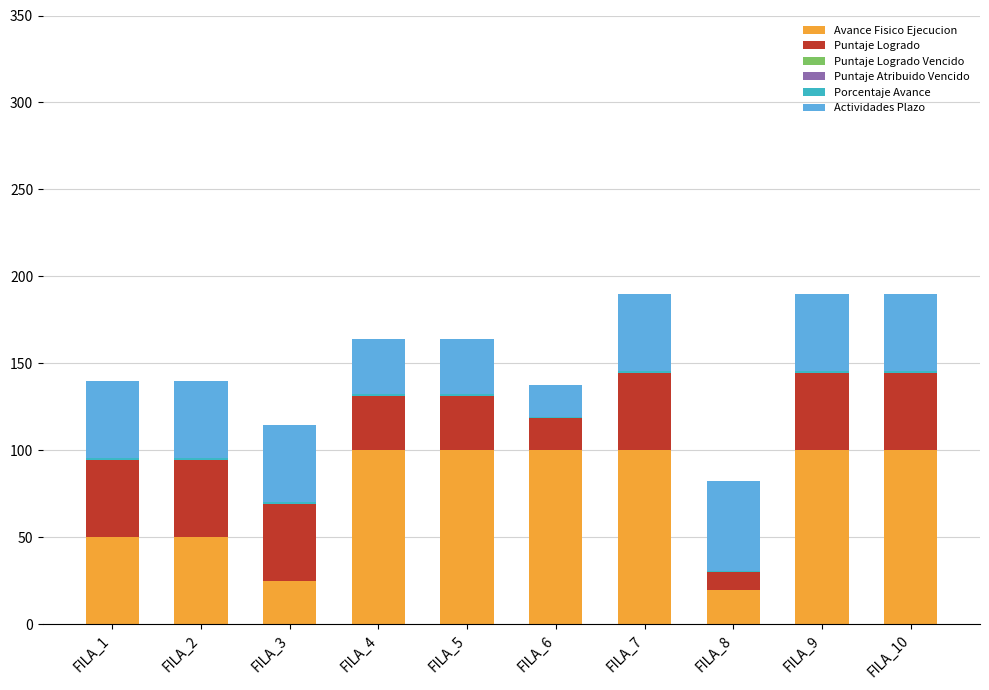

What is the total value across all series at FILA_6?

137.9